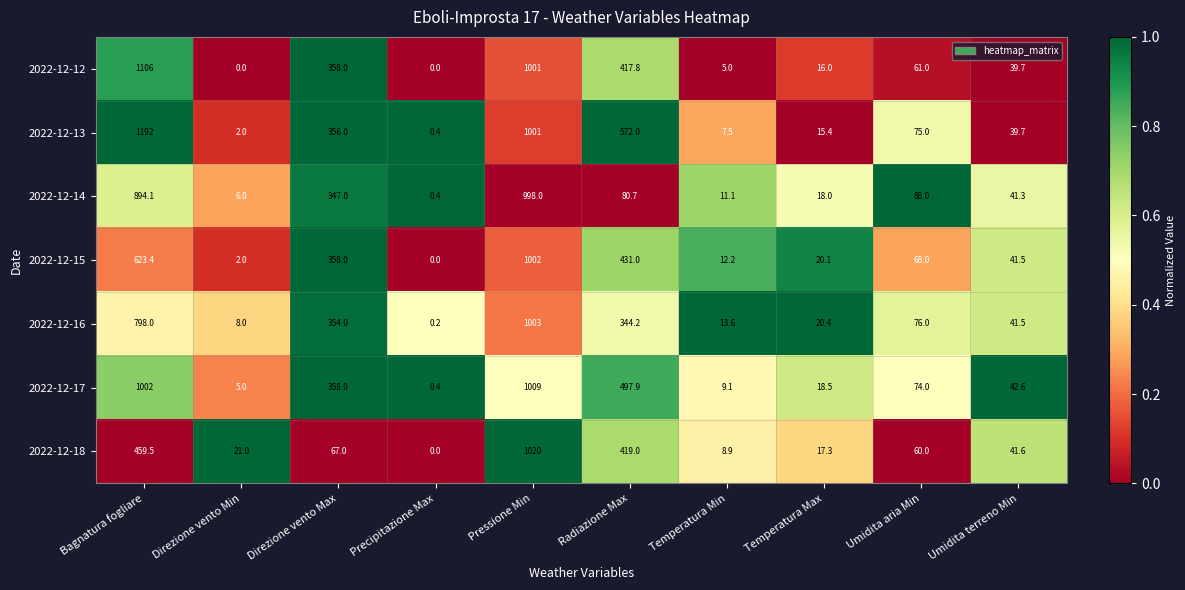

Where does the 2022-12-12 series first go above 61?

Bagnatura fogliare